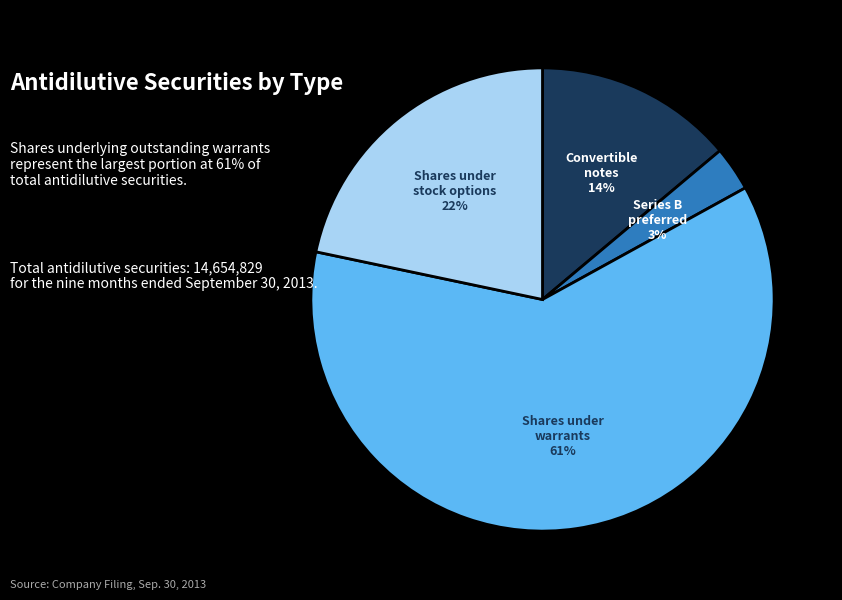

Is there a majority slice in this chart?

Yes